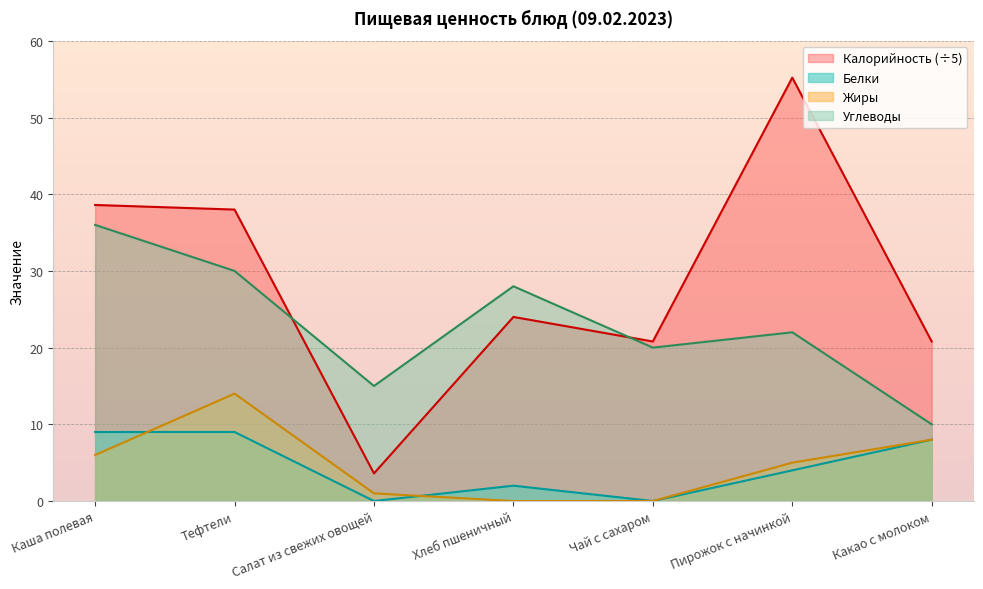

True or false: Белки has more than 0 points higher than both neighbors.

True